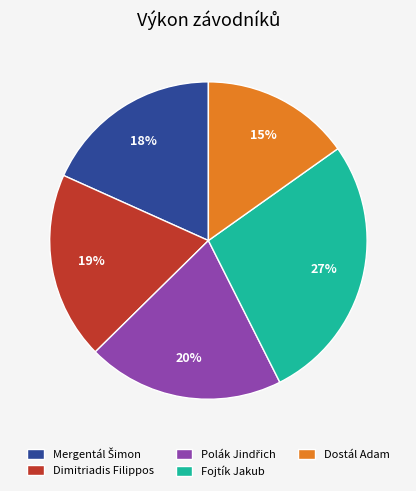

To the nearest percent, what is the difference between the largest and smallest slice percentages?

12%